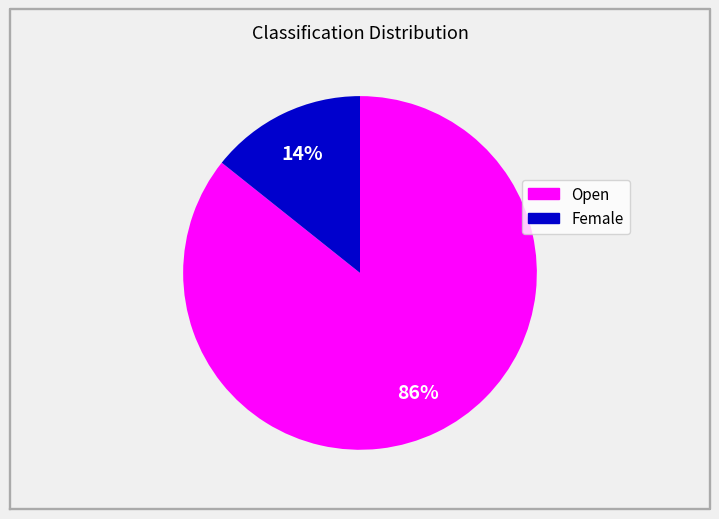

Is it true that Female is 14% of the pie?

True